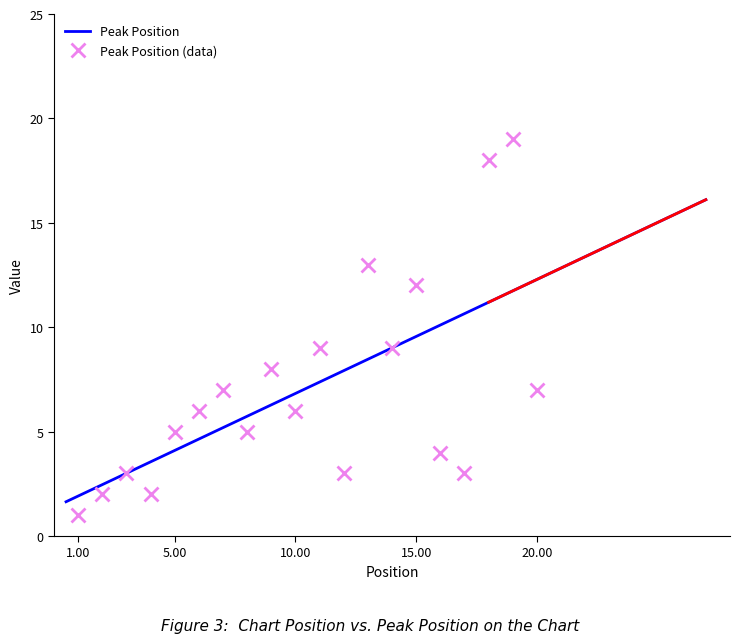

Rank the categories by value from lowest to highest.

1, 2, 4, 3, 12, 17, 16, 5, 8, 6, 10, 7, 20, 9, 11, 14, 15, 13, 18, 19